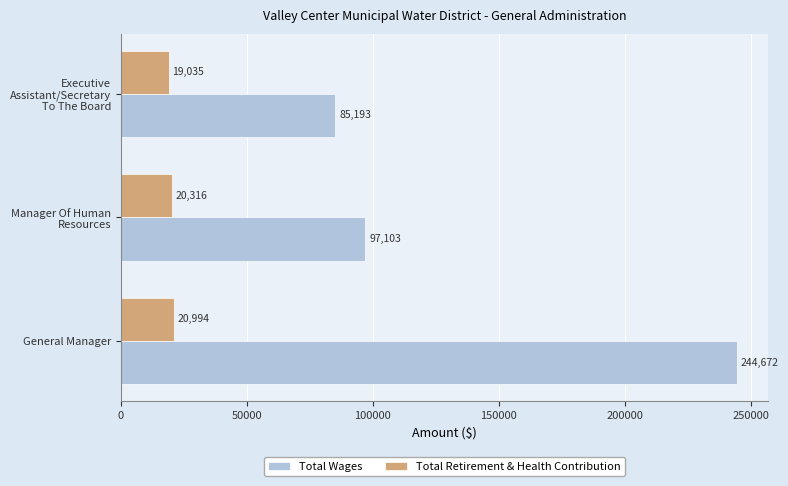

List the series in order of their overall mean, highest first.

Total Wages, Total Retirement & Health Contribution